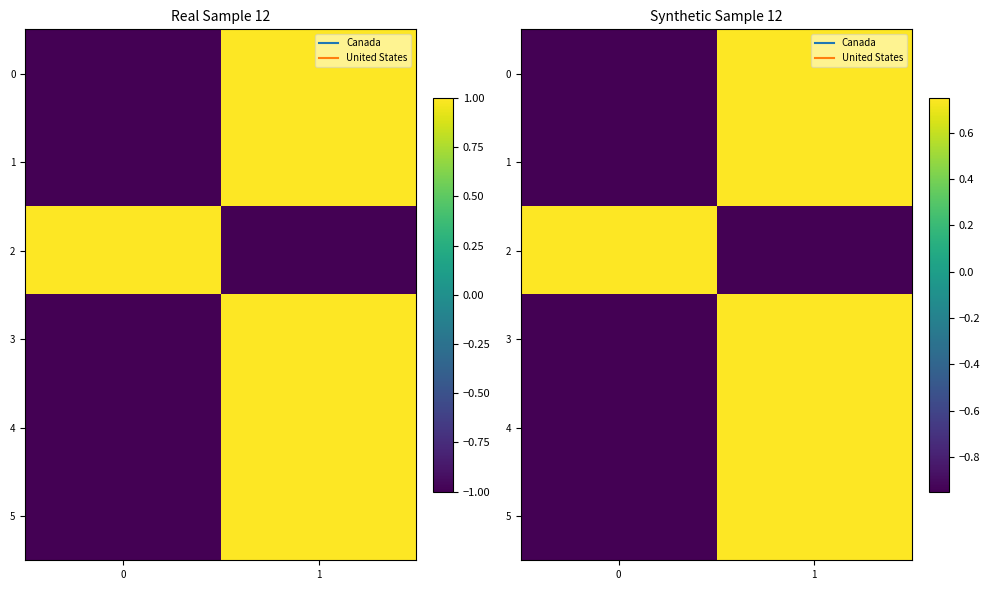

Is the value of 1 at 1 greater than the value of 4 at 0?

Yes